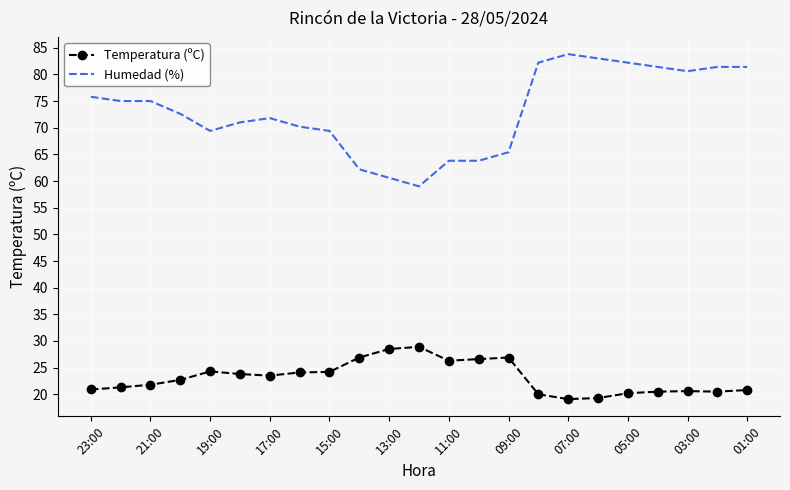

Which series has the largest range (max minus min)?

Humedad (%)